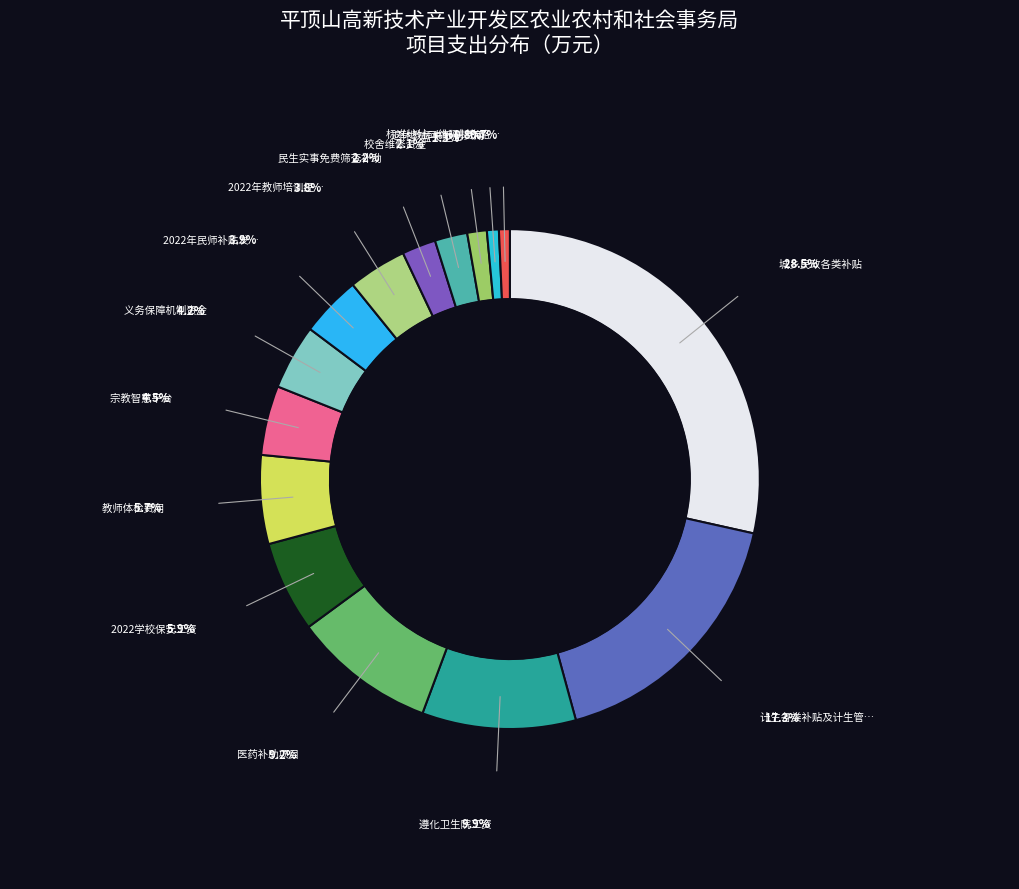

Is there a majority slice in this chart?

No